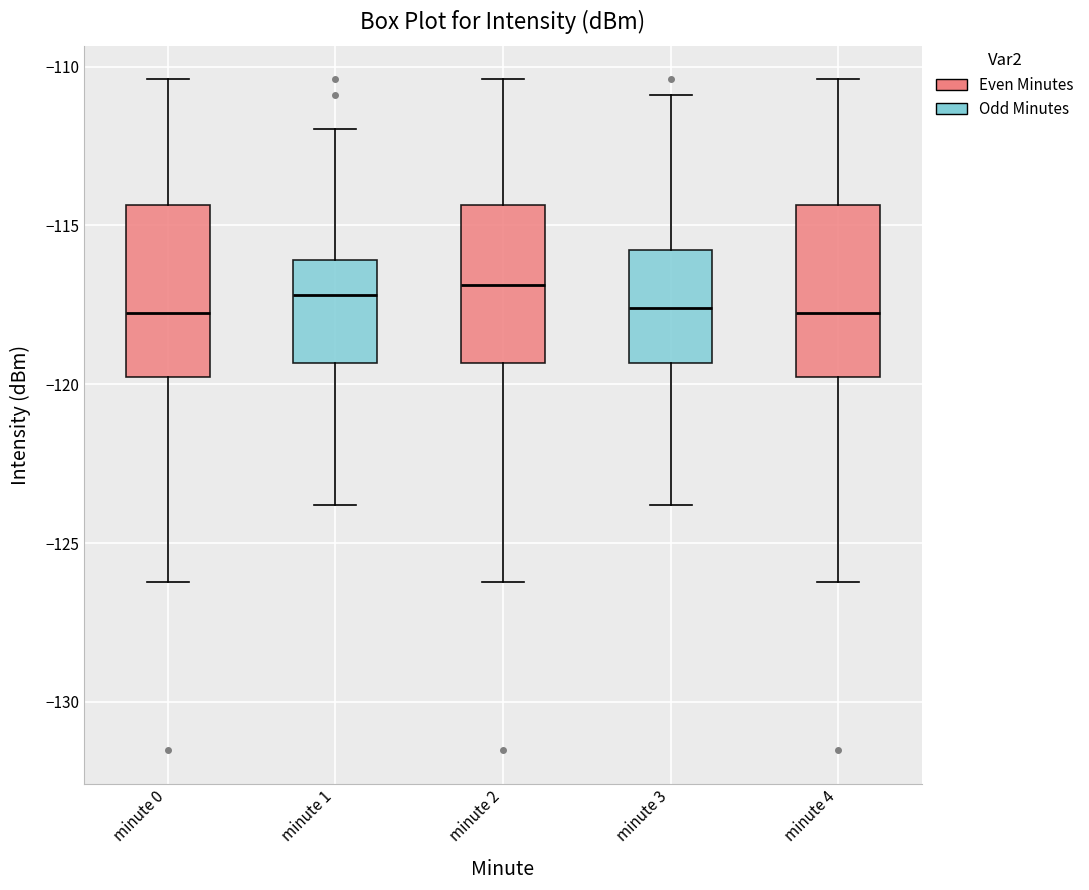

Reading left to right, read every box against the y-axis: the position of its median line, the range the box covers, and the ends of its whiskers. The values are not printed on the chart, so give them approximately, as read against the axis.

minute 0: median -118.0, box -120.0 to -114.5, whiskers -126.0 to -110.5
minute 1: median -117.0, box -119.5 to -116.0, whiskers -124.0 to -112.0
minute 2: median -117.0, box -119.5 to -114.5, whiskers -126.0 to -110.5
minute 3: median -117.5, box -119.5 to -116.0, whiskers -124.0 to -111.0
minute 4: median -118.0, box -120.0 to -114.5, whiskers -126.0 to -110.5